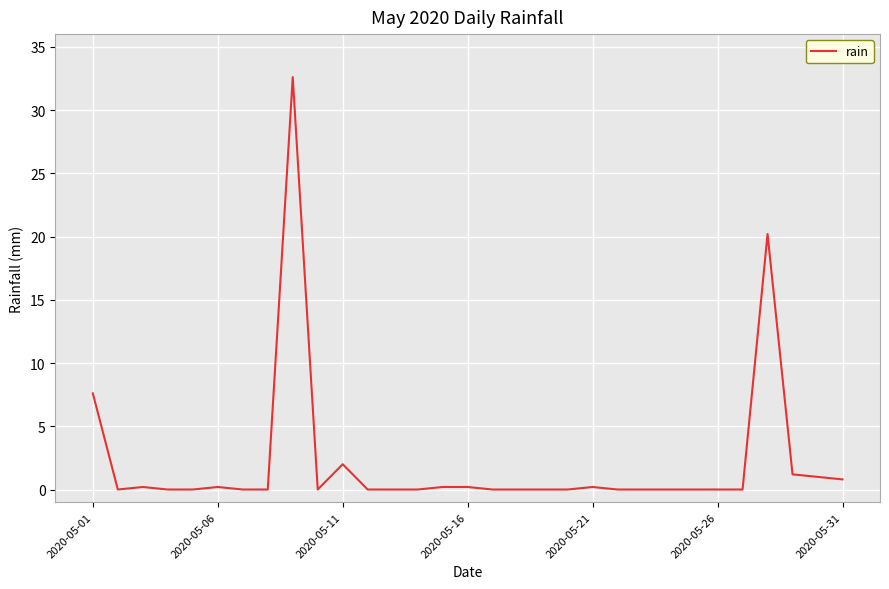

What is the difference between the maximum and minimum values?

32.6